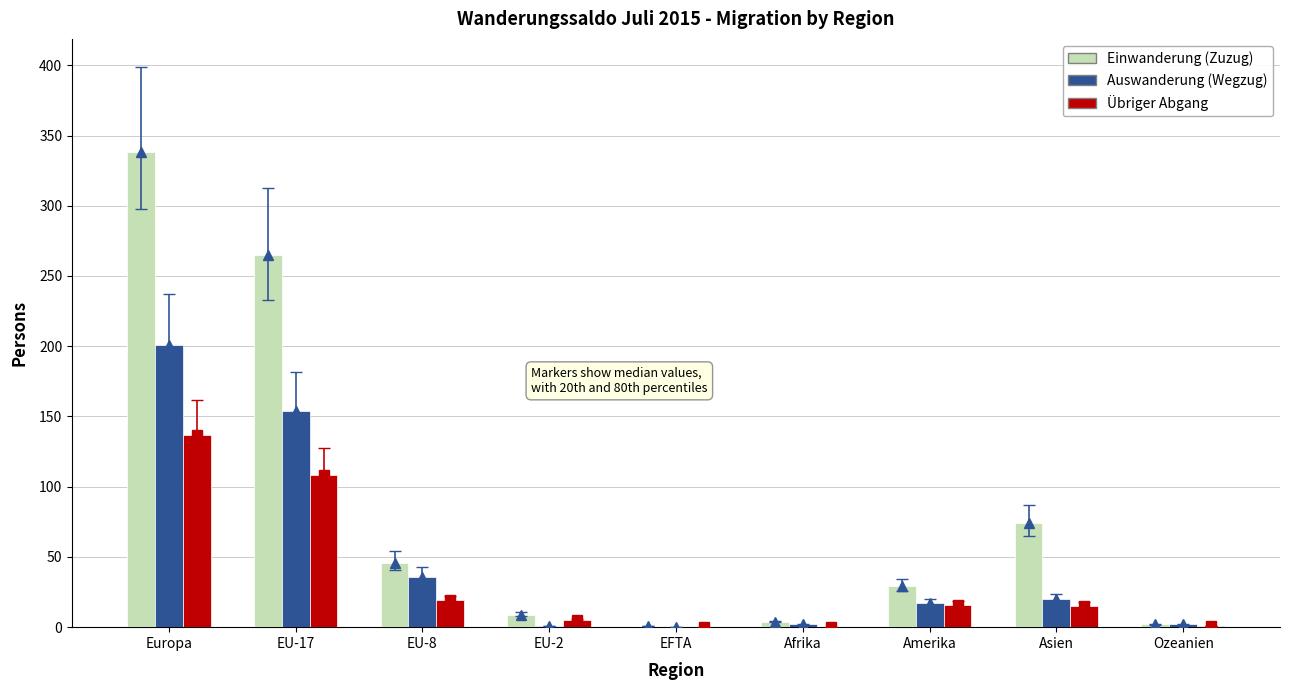

What is the sum of the Einwanderung (Zuzug) values at EU-8 and EFTA?

47